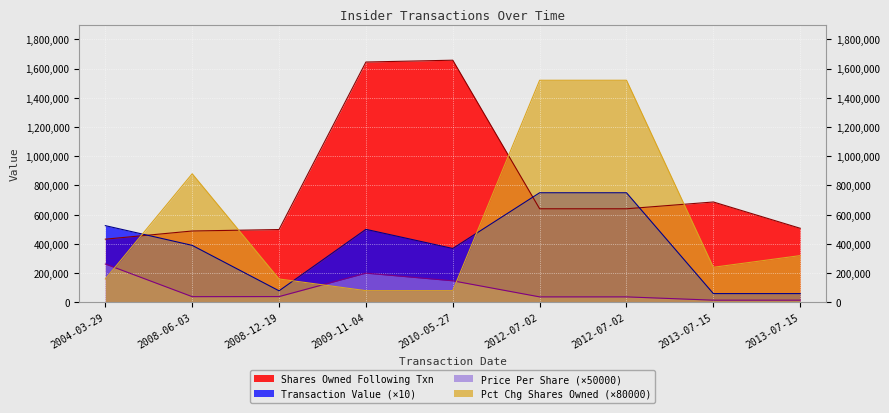

Rank the categories by transactionValue value from highest to lowest.

2012-07-02, 2012-07-02, 2004-03-29, 2009-11-04, 2008-06-03, 2010-05-27, 2008-12-19, 2013-07-15, 2013-07-15